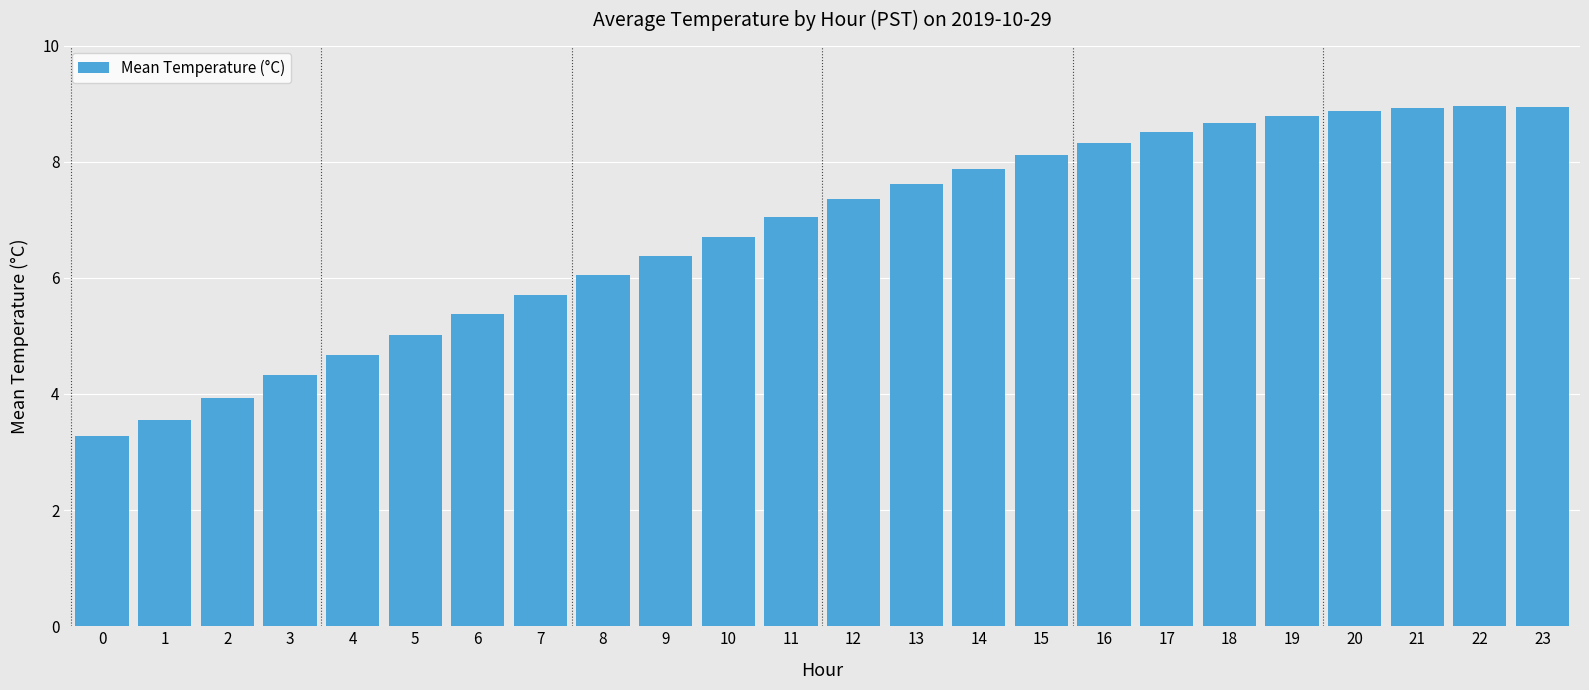

What is the average value?

6.8